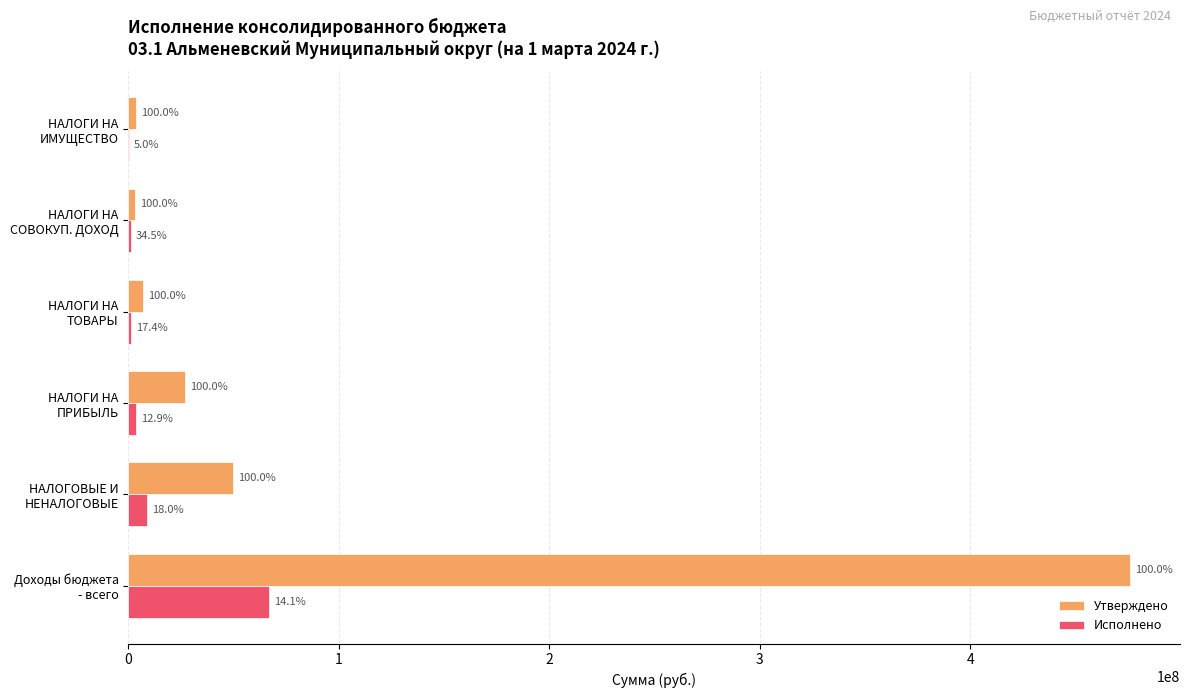

What are all the series names shown in the legend?

Утверждено, Исполнено